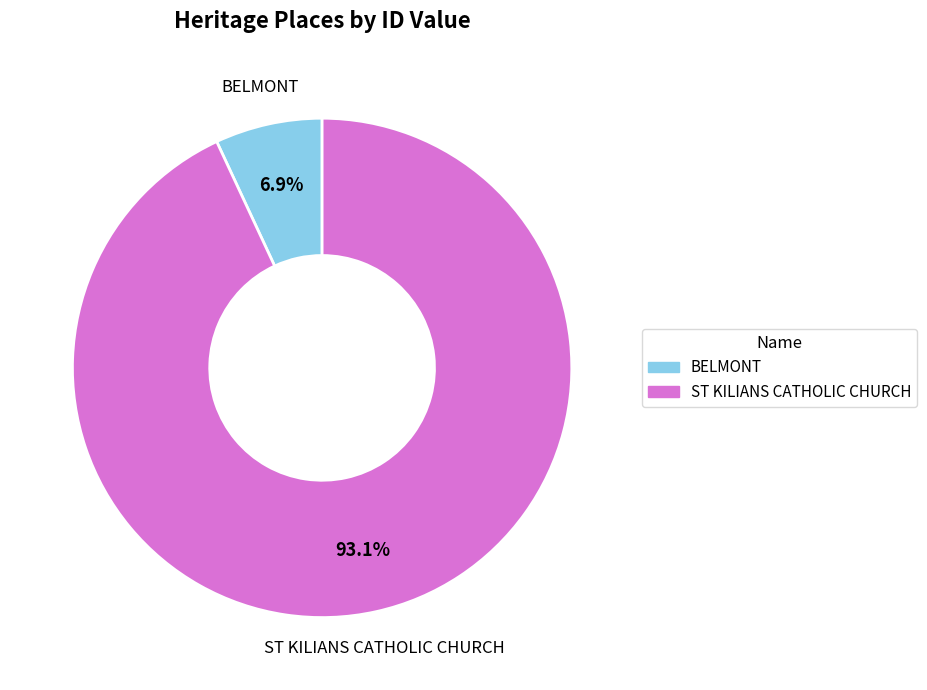

To the nearest percent, what percentage of the pie is ST KILIANS CATHOLIC CHURCH?

93%